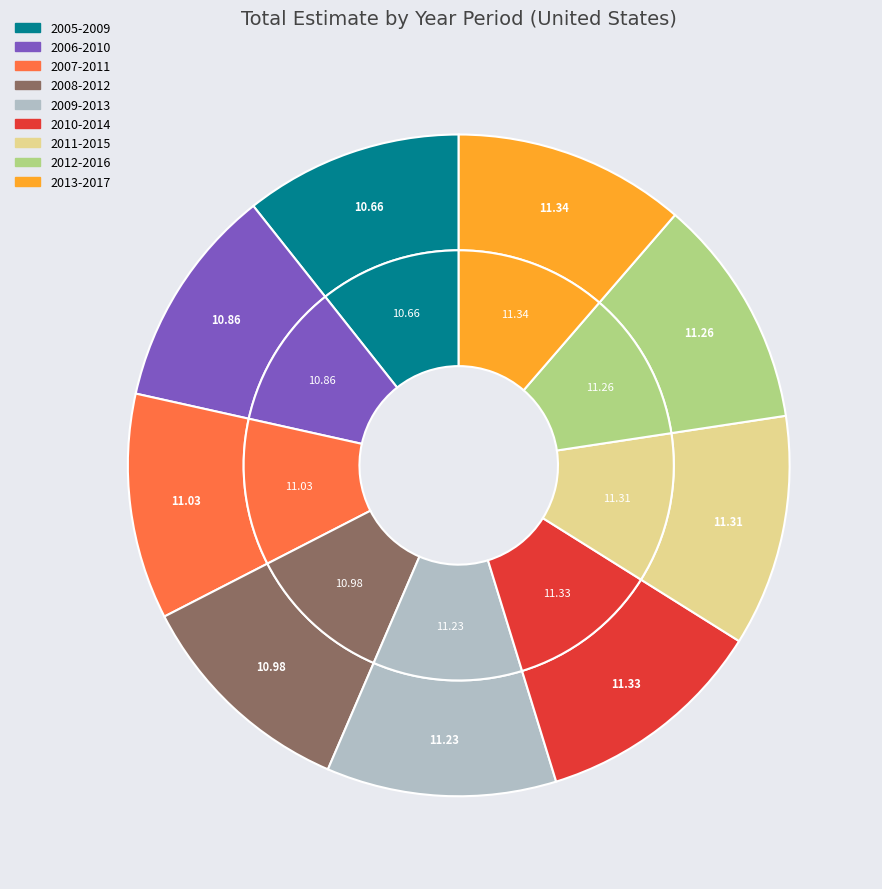

Approximately how many times larger is the value at 2011-2015 compared to 2006-2010?

1.0